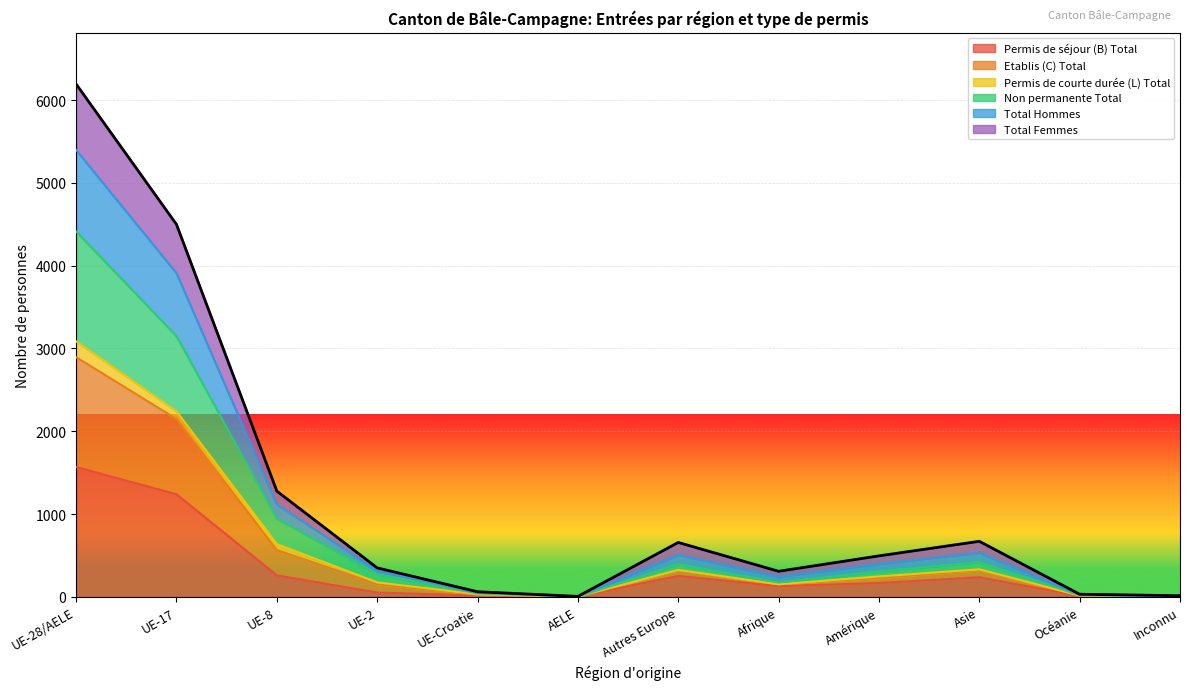

At which category is the sum across all series the highest?

UE-28/AELE